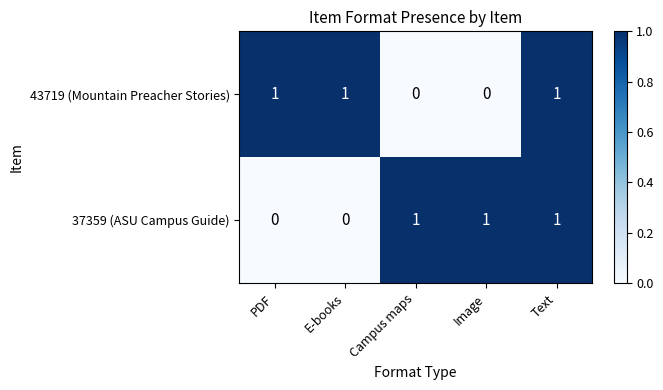

Reading left to right, list all the values displayed in this chart.

43719 (Mountain Preacher Stories): 1	1	0	0	1
37359 (ASU Campus Guide): 0	0	1	1	1